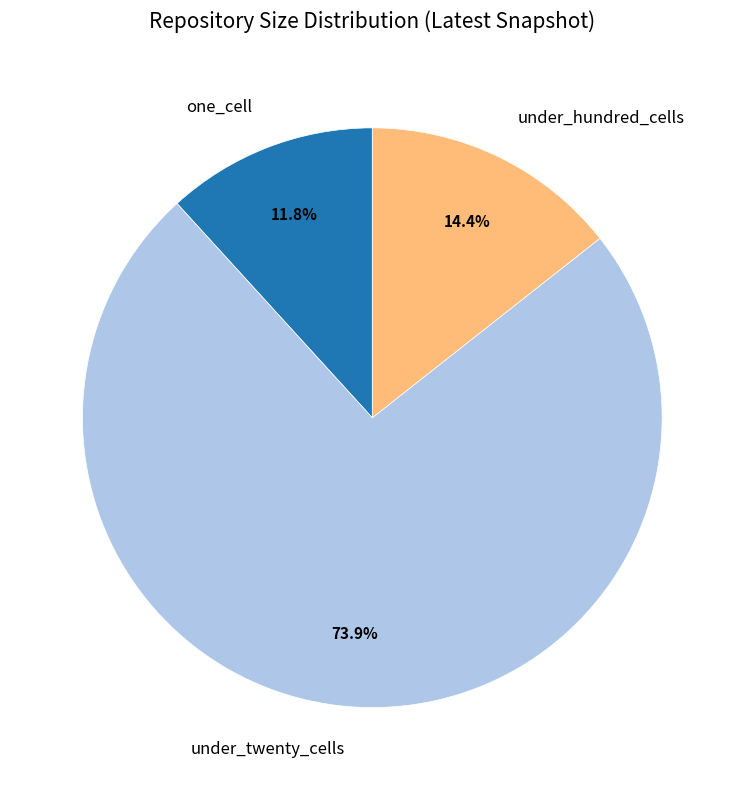

Which slice represents more than half of the pie?

under_twenty_cells